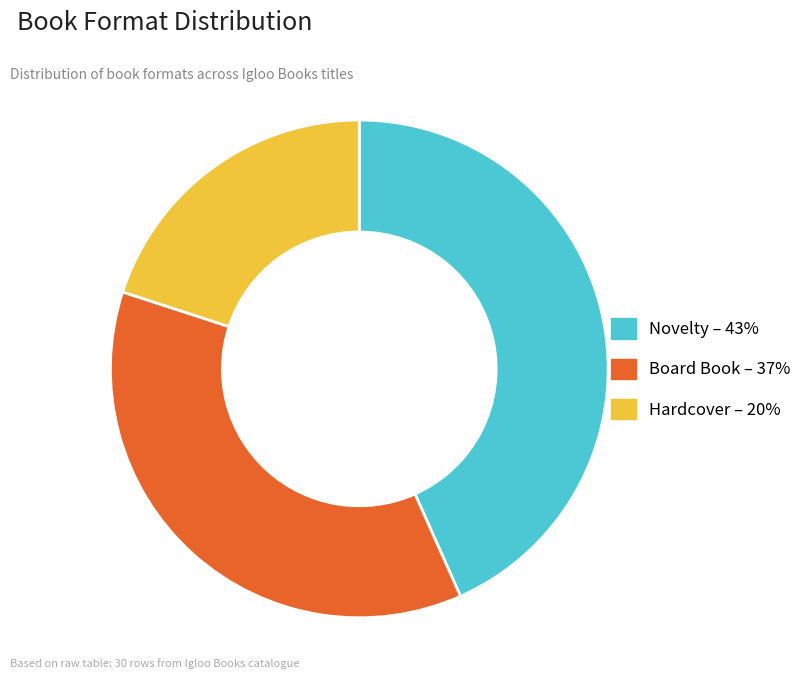

Is the sum of Novelty and Board Book greater than half?

Yes